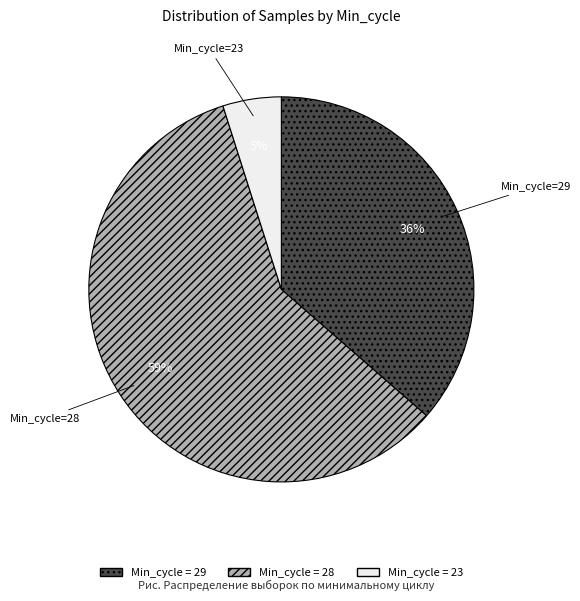

To the nearest percent, what is the difference between the largest and smallest slice percentages?

54%